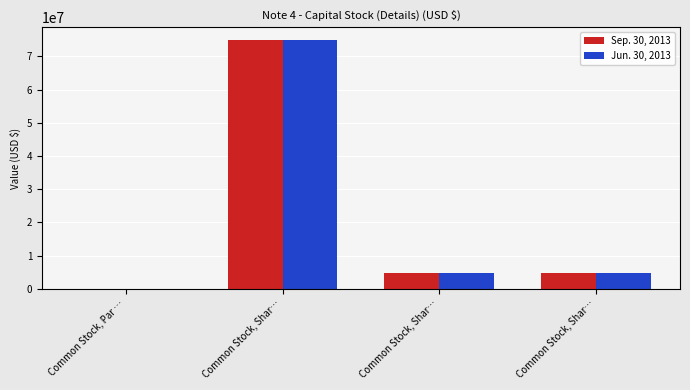

What are all the series names shown in the legend?

Sep. 30, 2013, Jun. 30, 2013